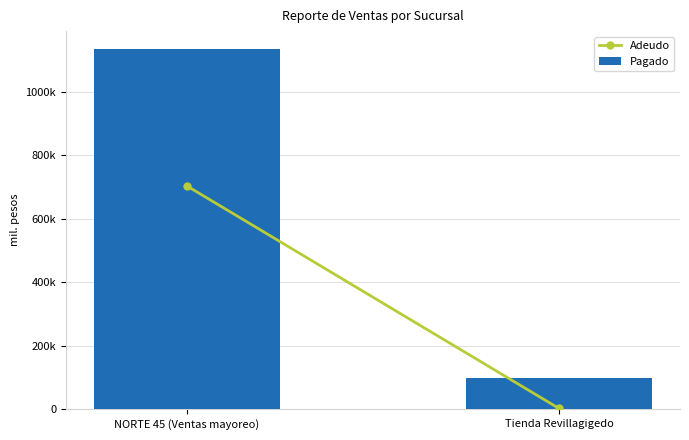

Are the bars horizontal?

No